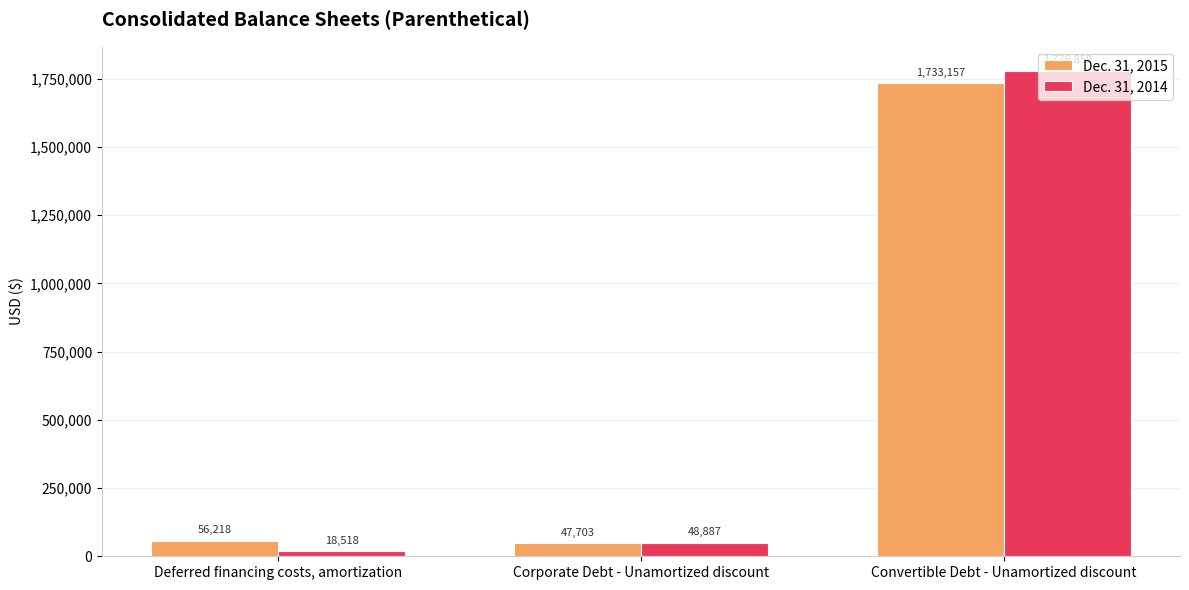

At which label is Dec. 31, 2015 closest to 890430?

Deferred financing costs, amortization